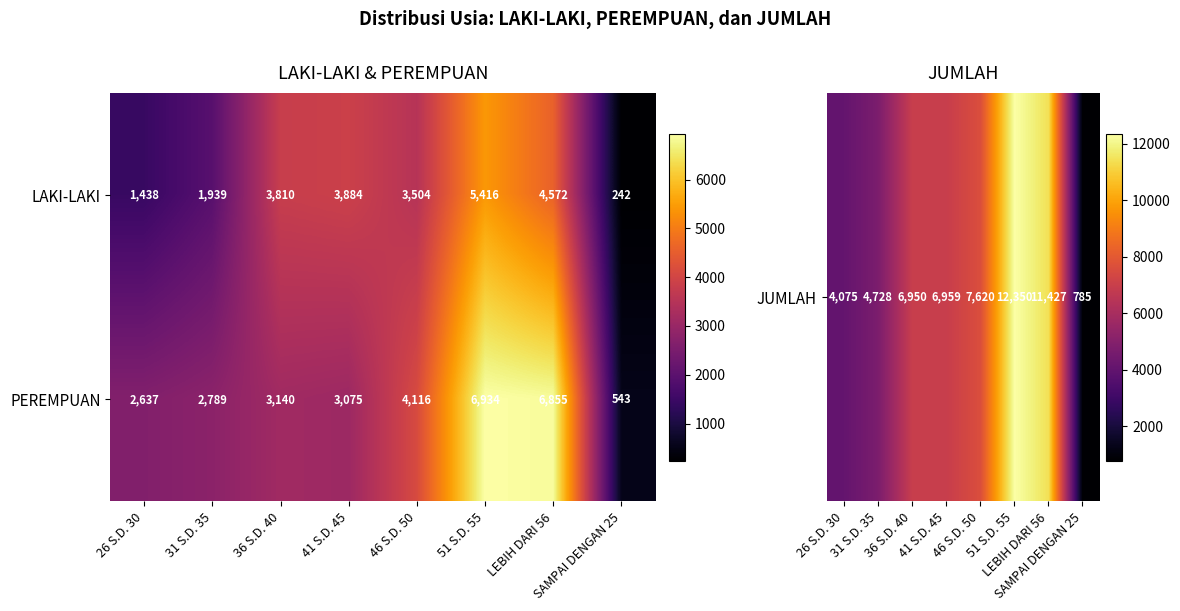

Which category has the lowest value across all series?

SAMPAI DENGAN 25